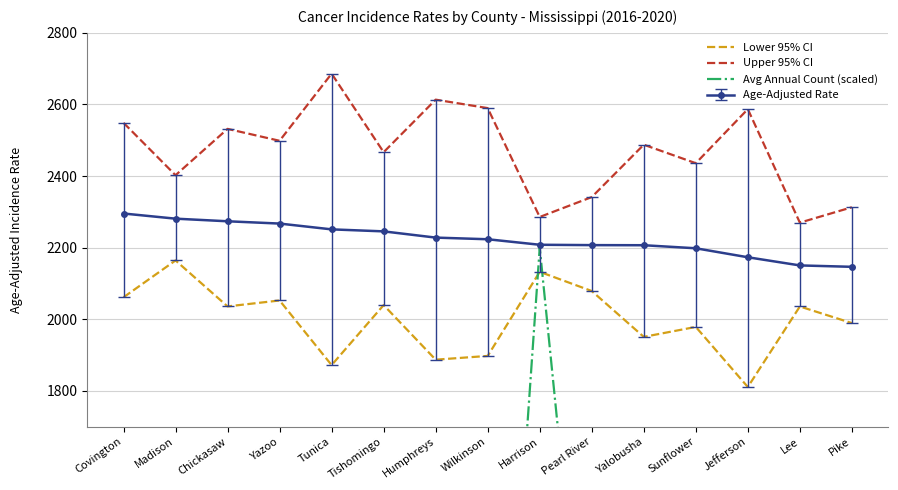

What is the smallest value displayed?

85.9